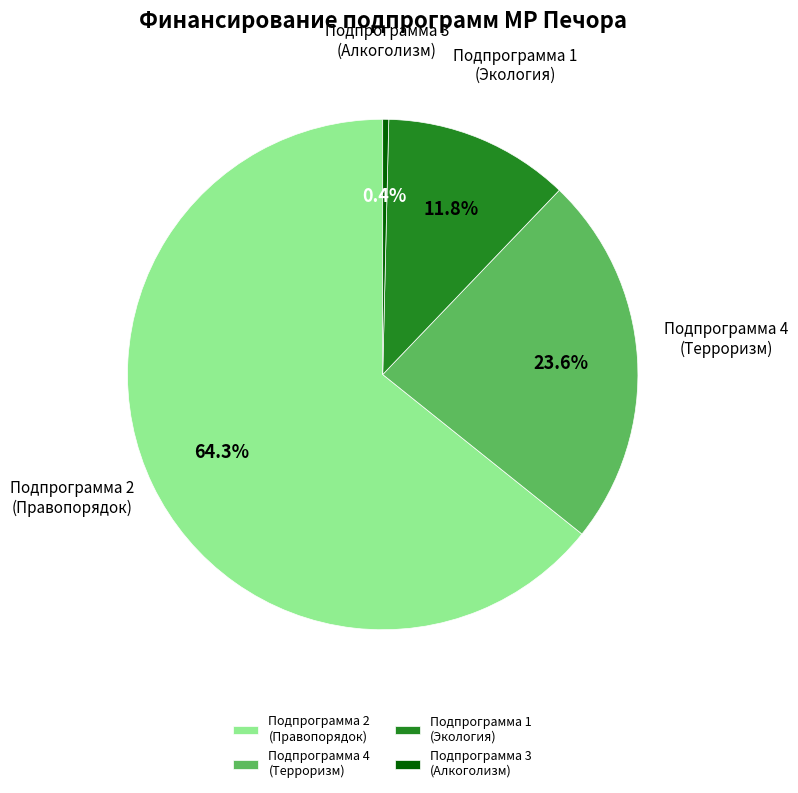

To the nearest percent, what is the difference between the largest and smallest slice percentages?

64%